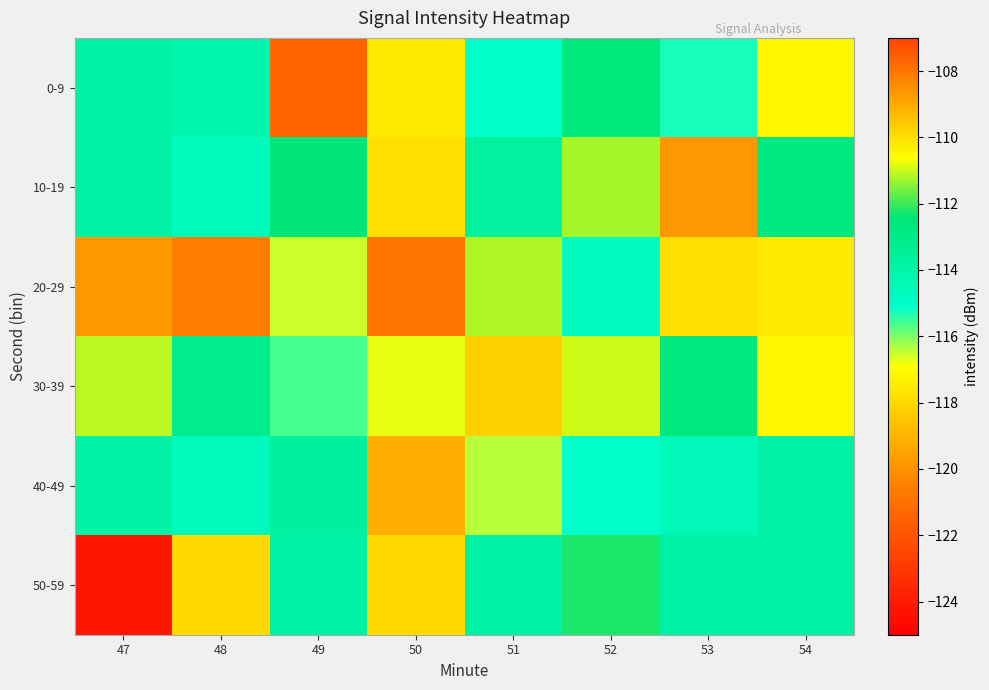

Rank the series at 50 from lowest to highest value.

20-29, 40-49, 50-59, 30-39, 0-9, 10-19